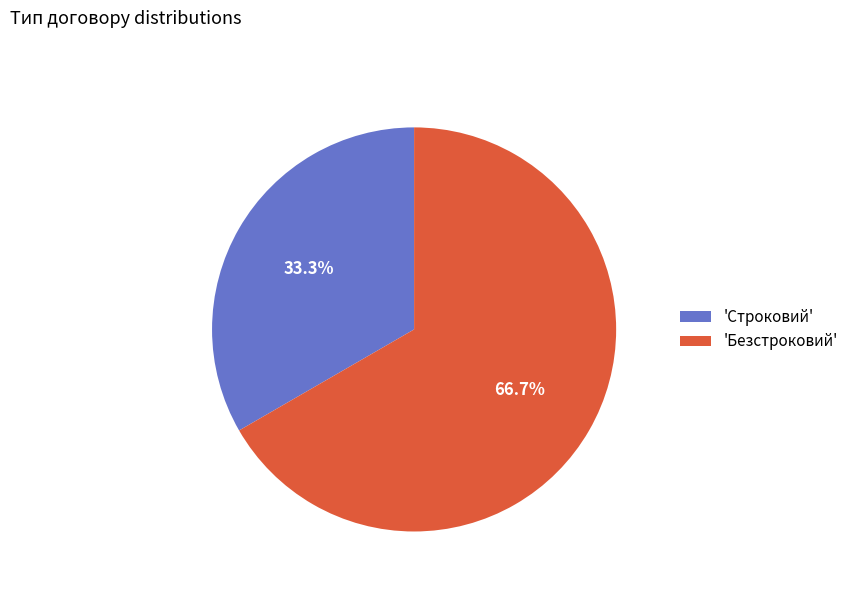

Approximately how many times larger is the value at 'Безстроковий' compared to 'Строковий'?

2.0